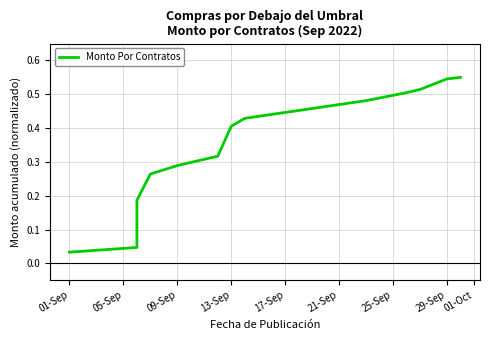

True or false: the data has more than 2 interior local peaks.

False